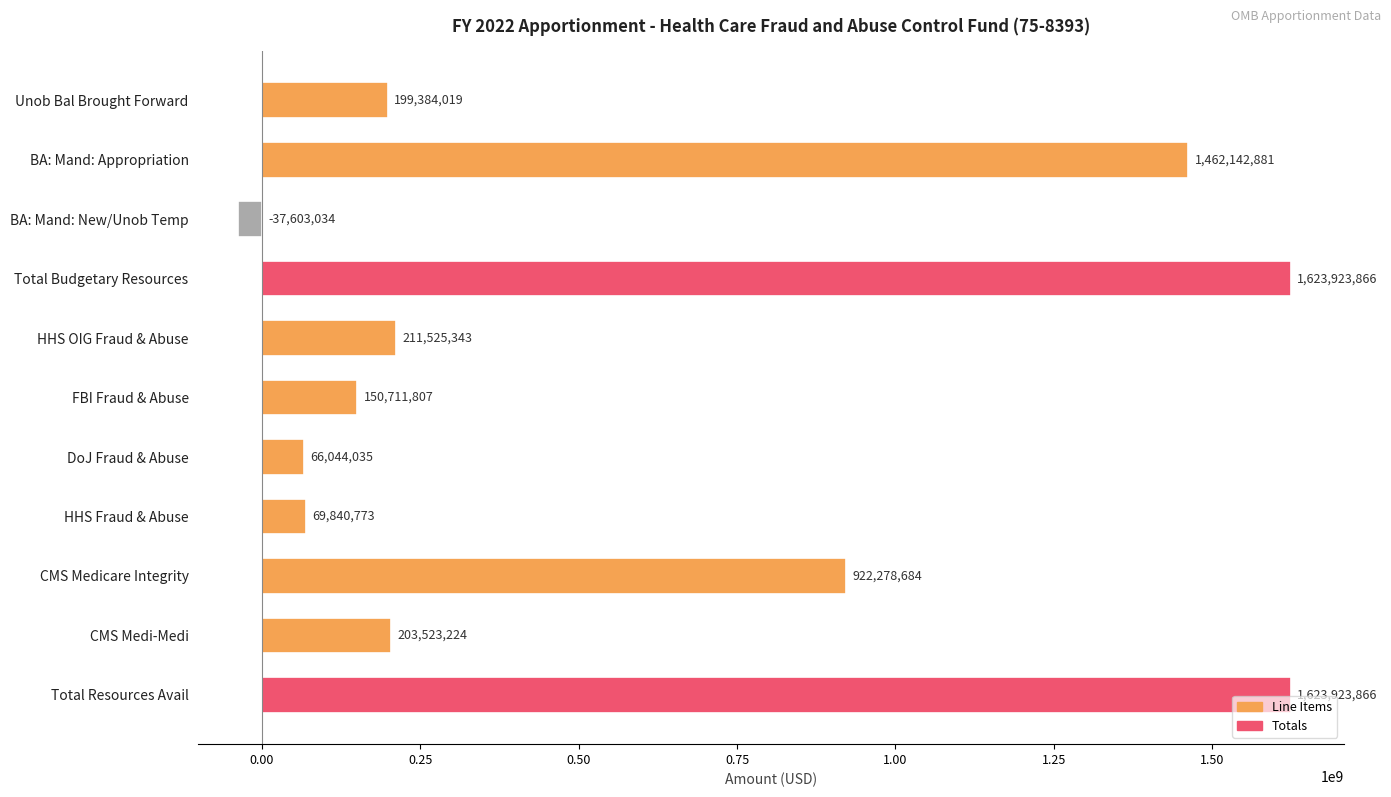

What is the average value?

590517769